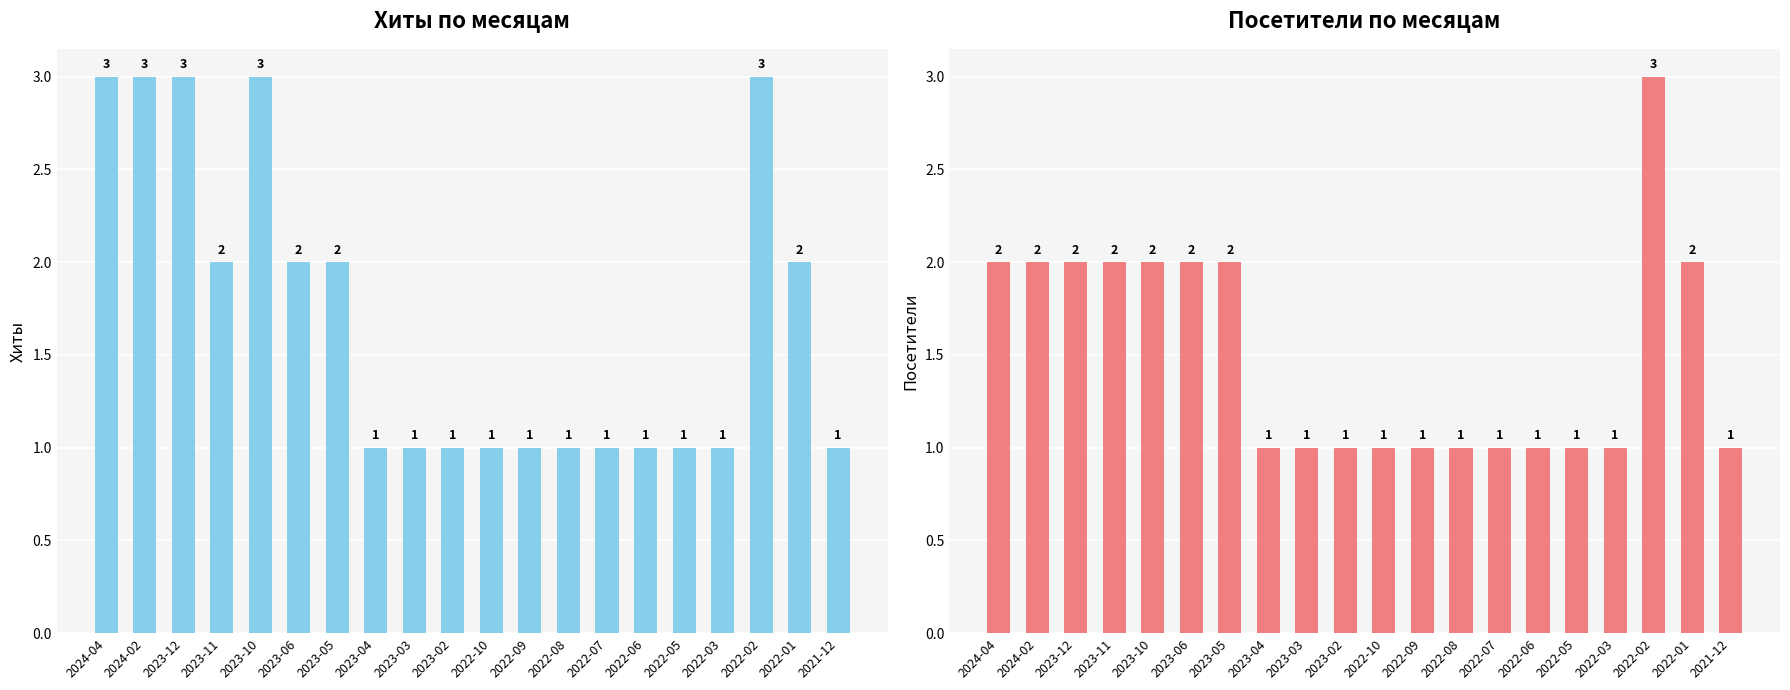

Which series has the largest range (max minus min)?

Хиты